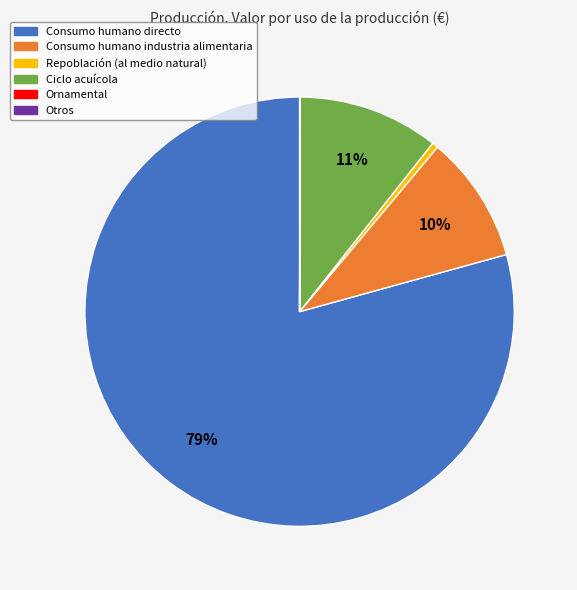

Do Consumo humano directo and Repoblación (al medio natural) together represent more than half of the pie?

Yes